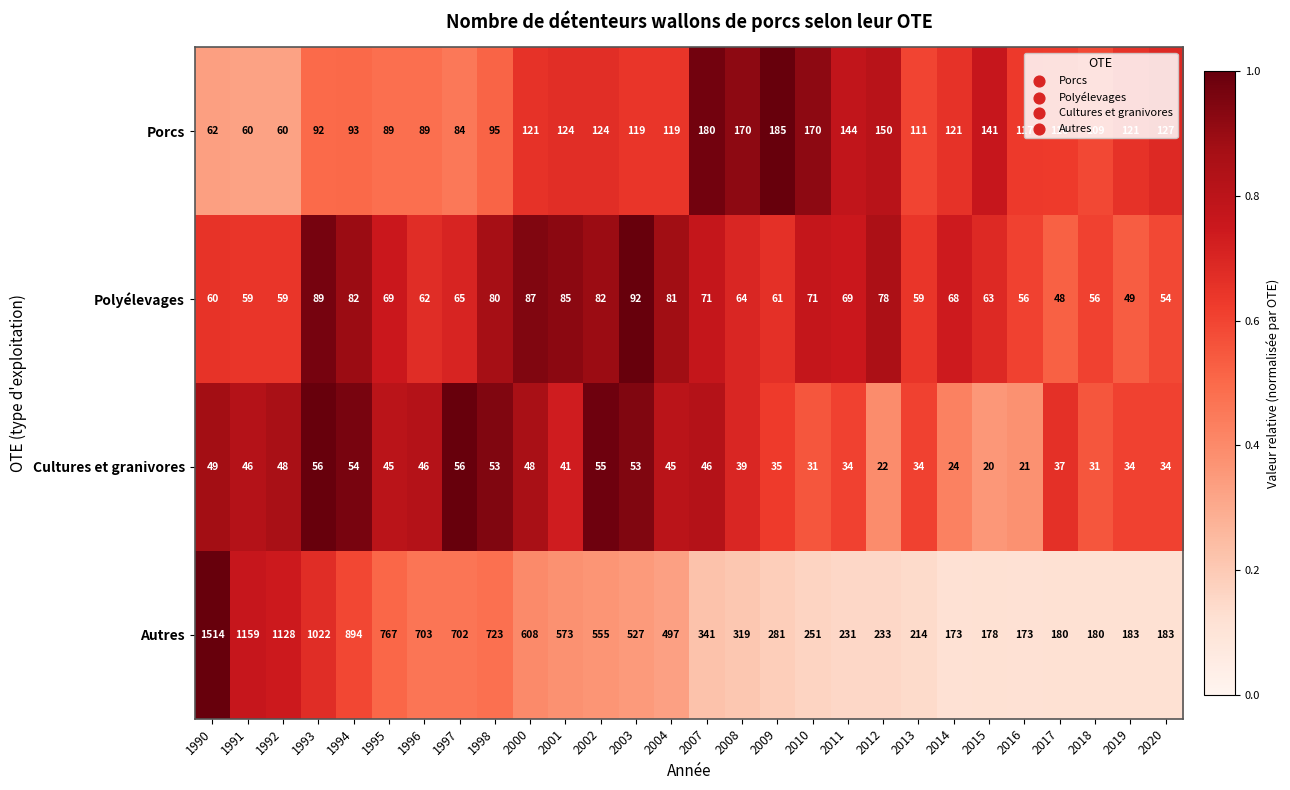

Is the value of Autres at 2008 greater than the value of Polyélevages at 2004?

Yes